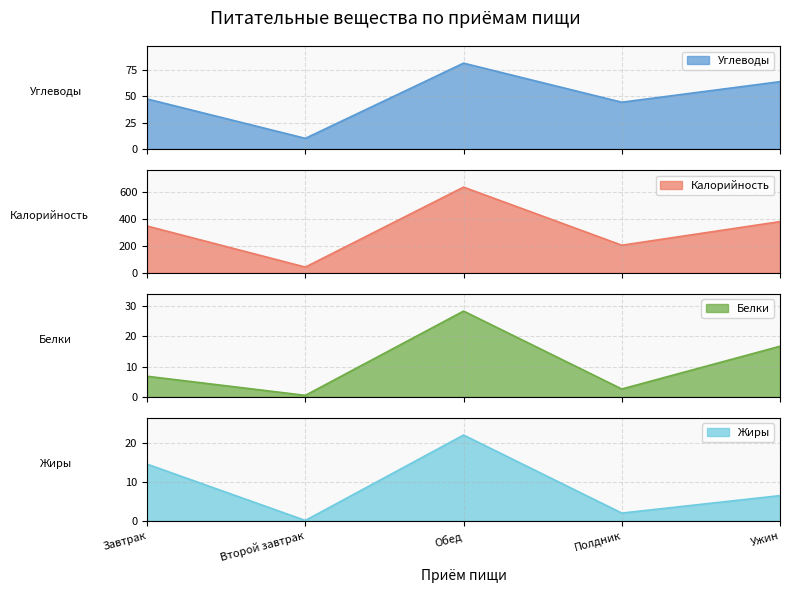

What is the difference between the second highest and minimum values in the Калорийность series?

338.7